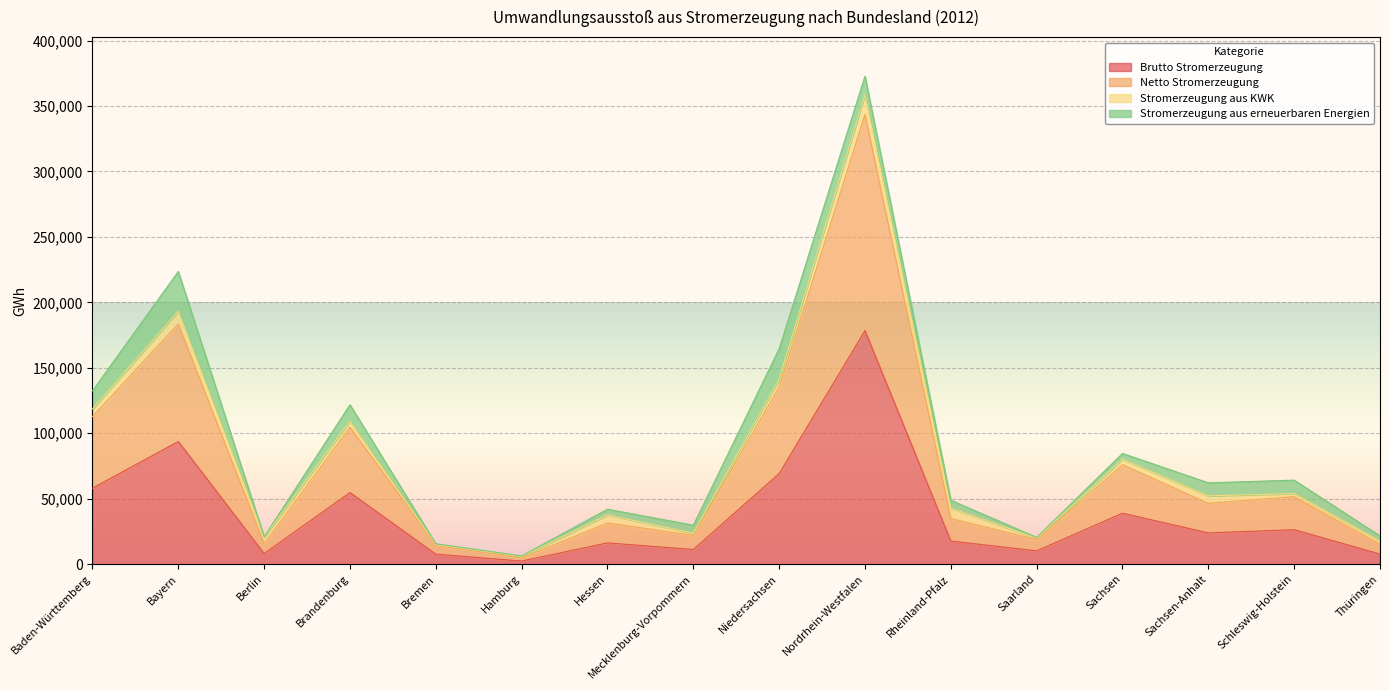

What position from the right is Niedersachsen?

8